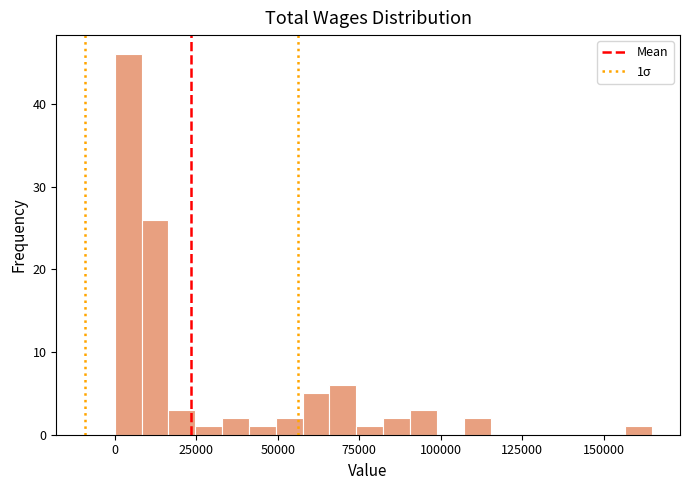

Read against the x-axis, roughly where is the centre of the tallest bar?

5000